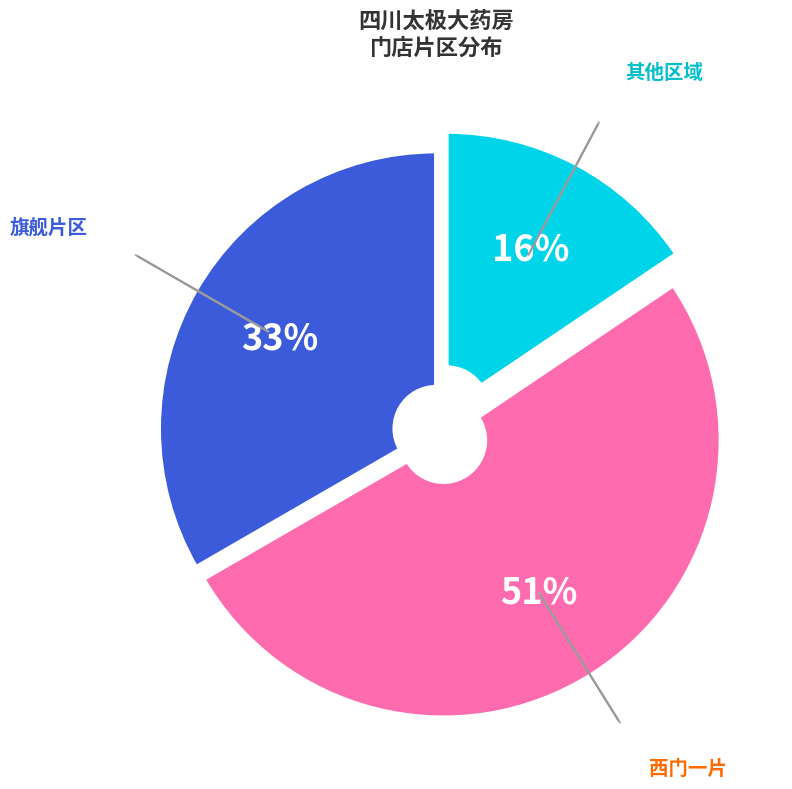

To the nearest percent, what is the average slice percentage?

33%